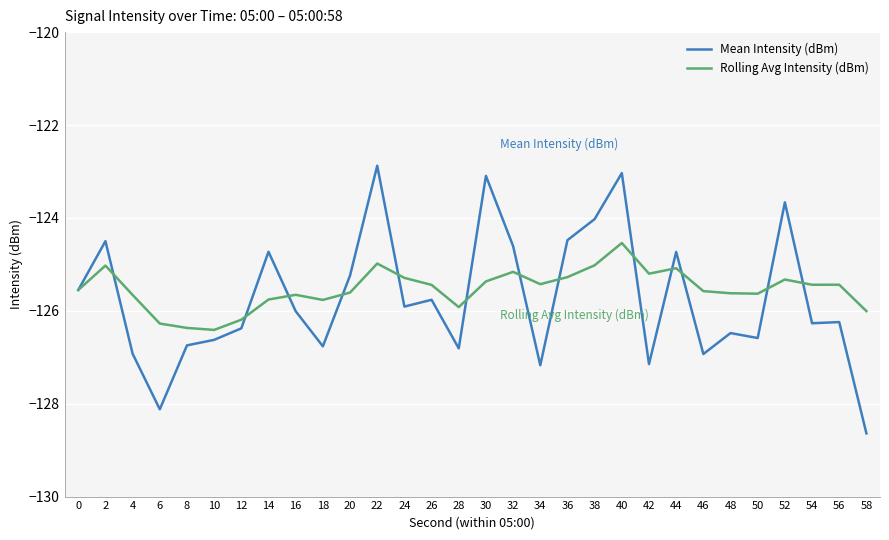

Is it true that Rolling Avg Intensity (dBm) equals -125.7 at 4?

True